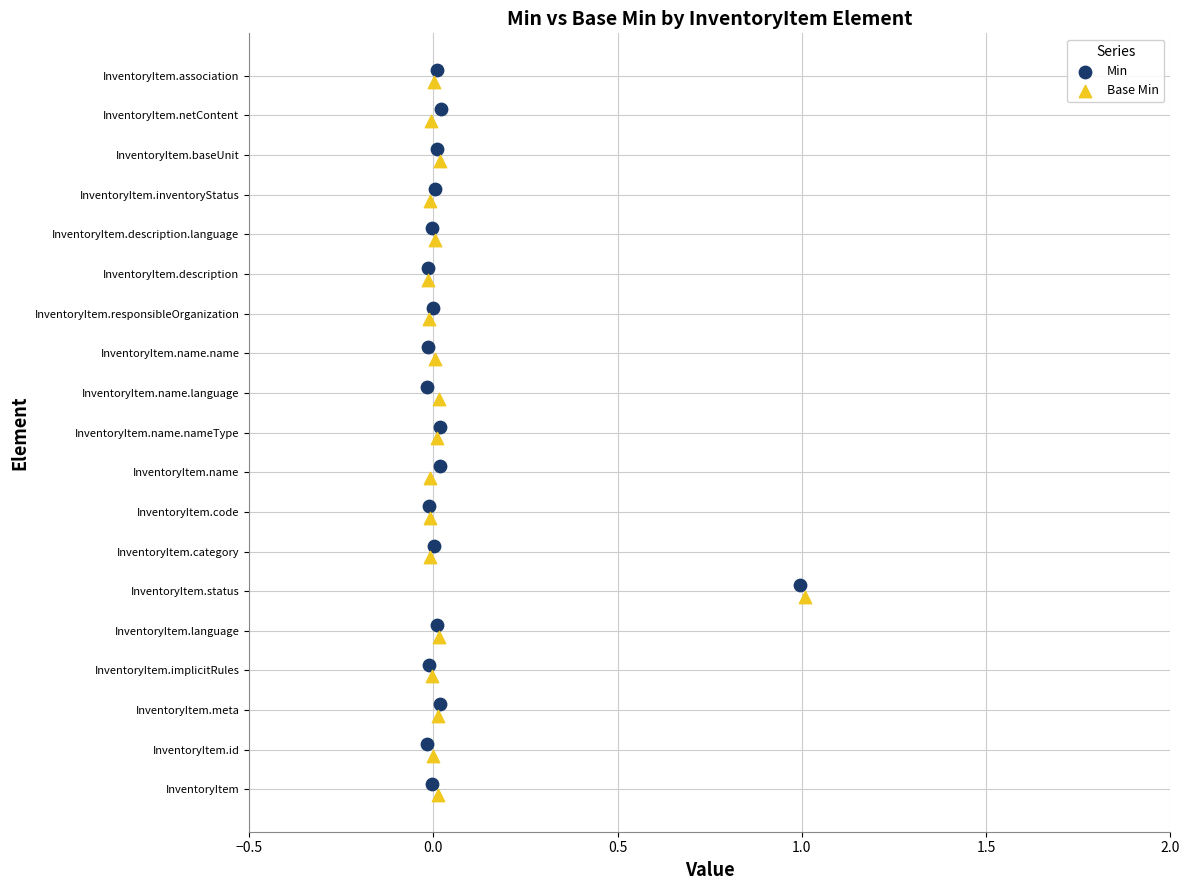

Which series has the widest spread of Y values?

Min